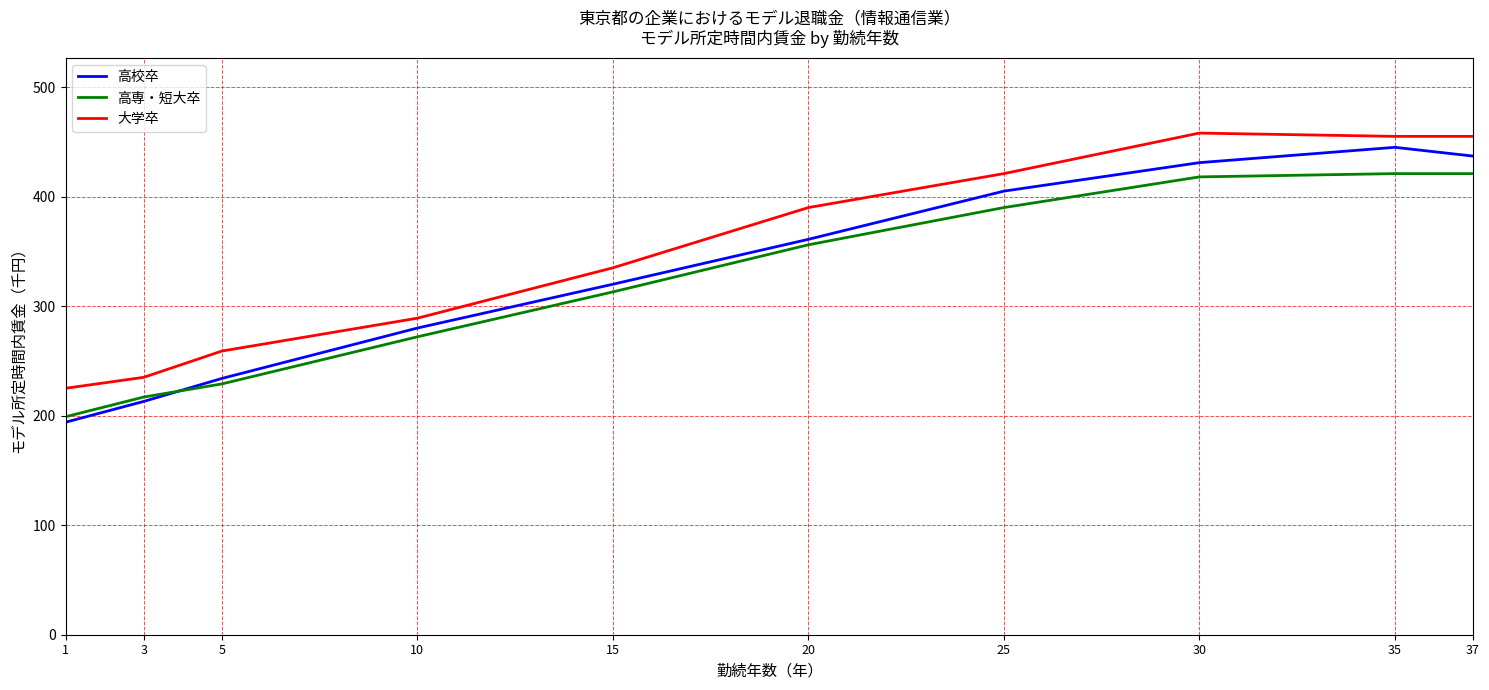

Reading left to right, extract all data points from this chart.

高校卒: 194	213	234	280	320	361	405	431	445	437
高専・短大卒: 199	217	229	272	313	356	390	418	421	421
大学卒: 225	235	259	289	335	390	421	458	455	455